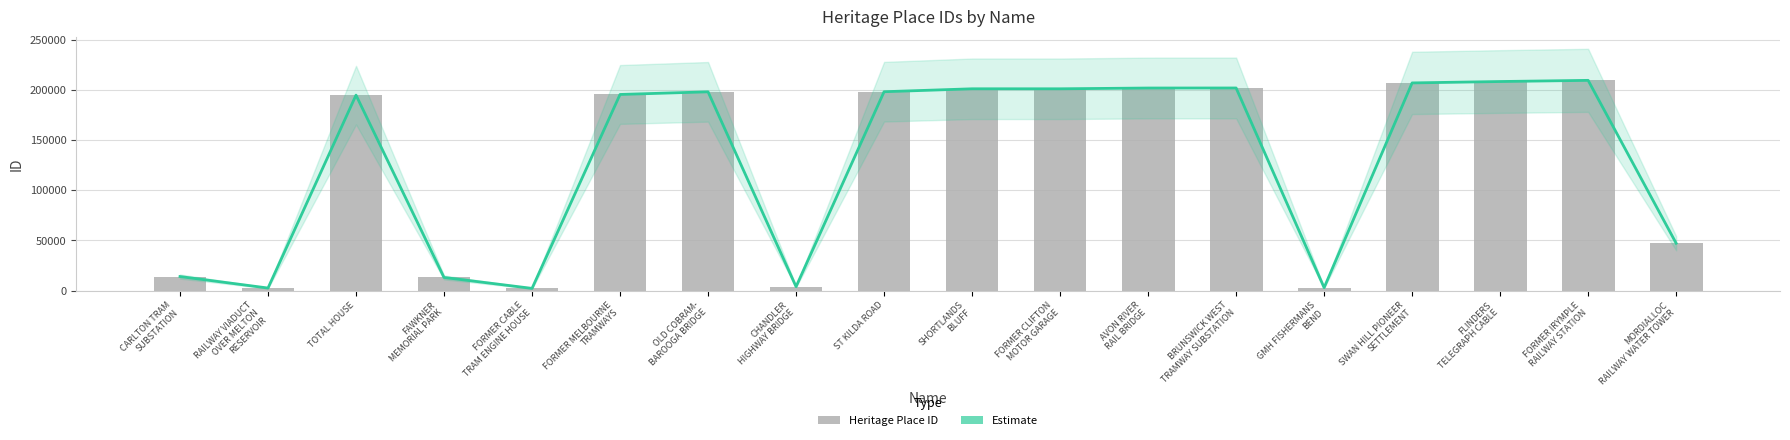

How many values in the Estimate series are below 197955?

9